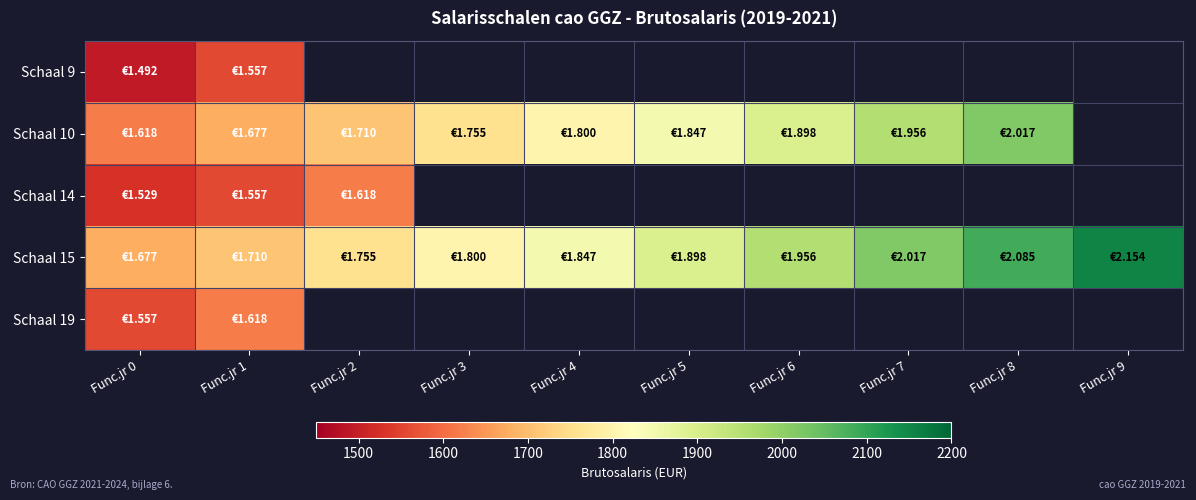

Between Func.jr 4 and Func.jr 2, which is larger?

Func.jr 4